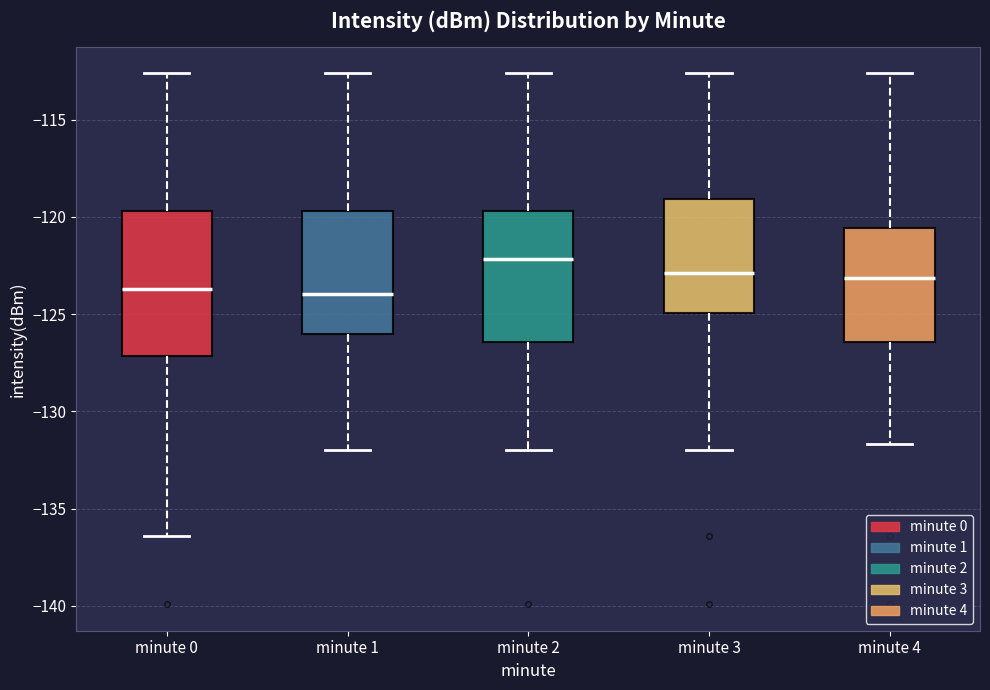

Reading left to right, read every box against the y-axis: the position of its median line, the range the box covers, and the ends of its whiskers. The values are not printed on the chart, so give them approximately, as read against the axis.

minute 0: median -123.5, box -127.0 to -119.5, whiskers -136.5 to -112.5
minute 1: median -124.0, box -126.0 to -119.5, whiskers -132.0 to -112.5
minute 2: median -122.0, box -126.5 to -119.5, whiskers -132.0 to -112.5
minute 3: median -123.0, box -125.0 to -119.0, whiskers -132.0 to -112.5
minute 4: median -123.0, box -126.5 to -120.5, whiskers -131.5 to -112.5